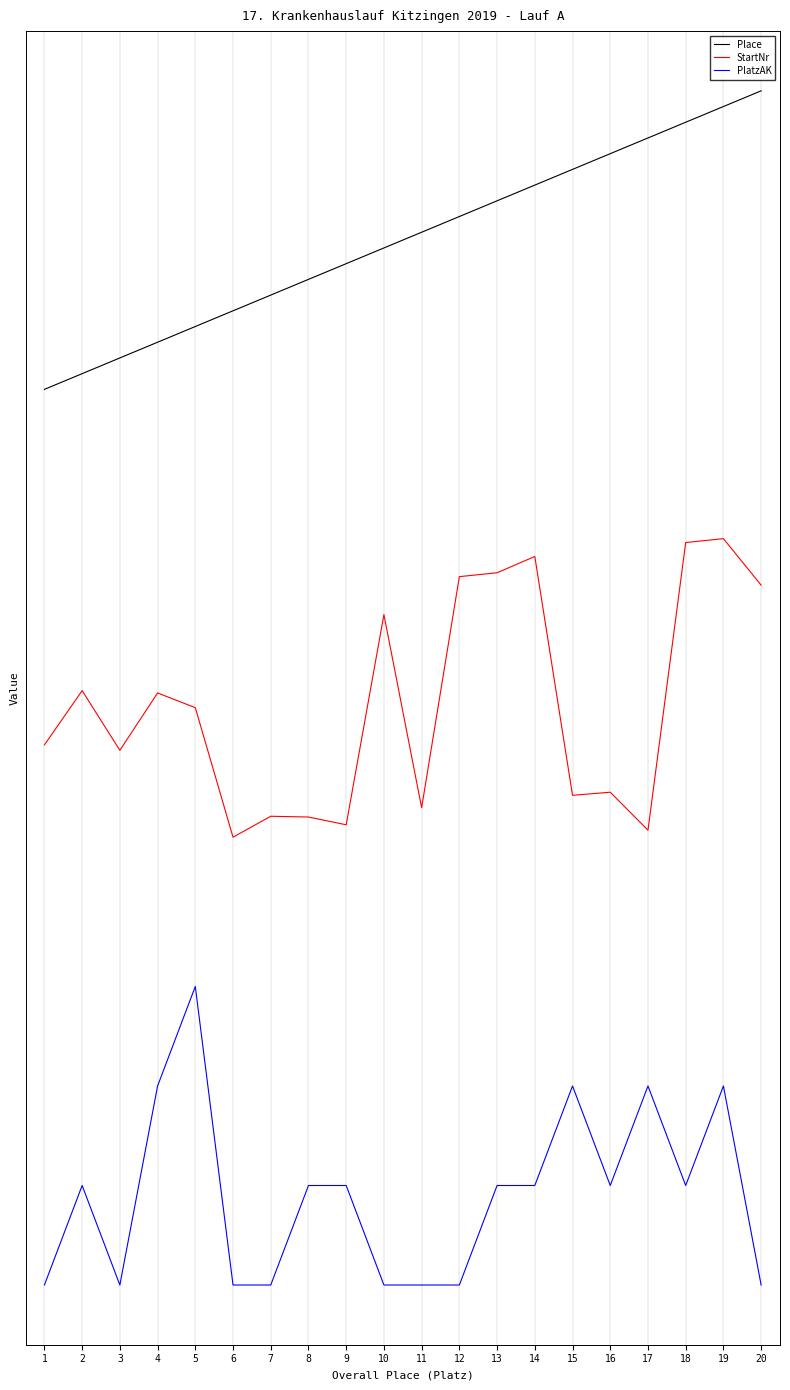

Is it true that Place equals 6.3 at 15?

False